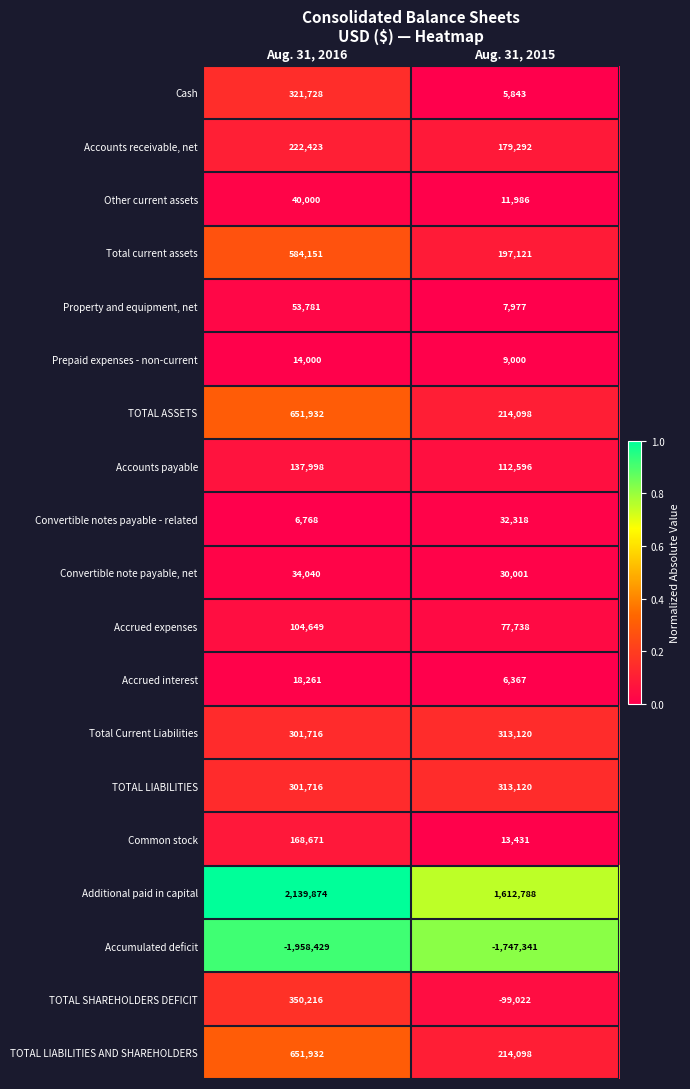

Rank the categories by Common stock value from highest to lowest.

Aug. 31, 2016, Aug. 31, 2015